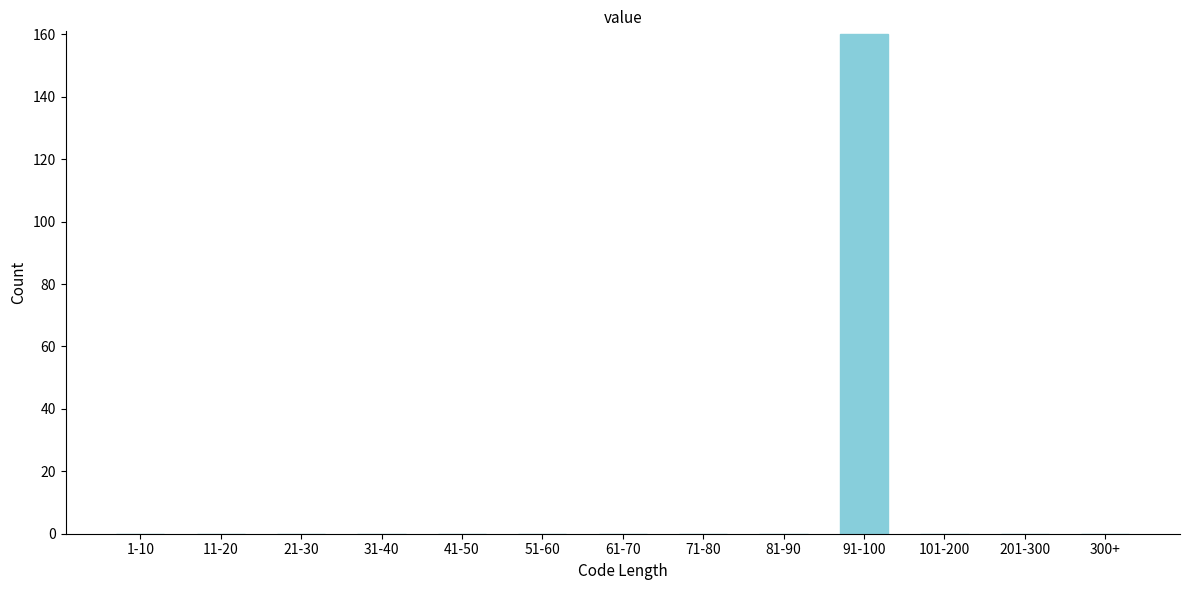

Reading left to right, list all the values displayed in this chart.

1-10=0	11-20=0	21-30=0	31-40=0	41-50=0	51-60=0	61-70=0	71-80=0	81-90=0	91-100=160	101-200=0	201-300=0	300+=0